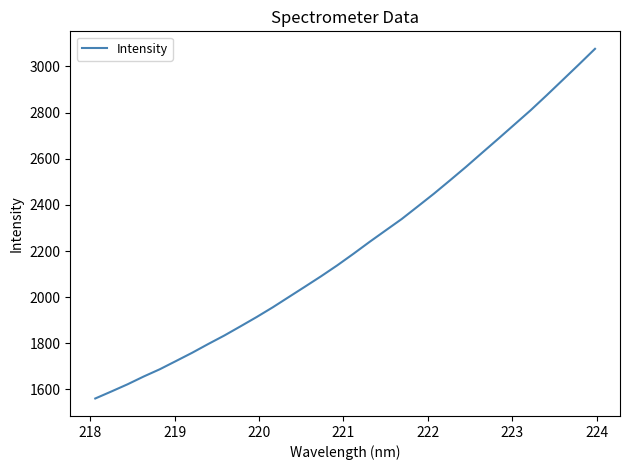

What is the greatest value displayed?

3076.5